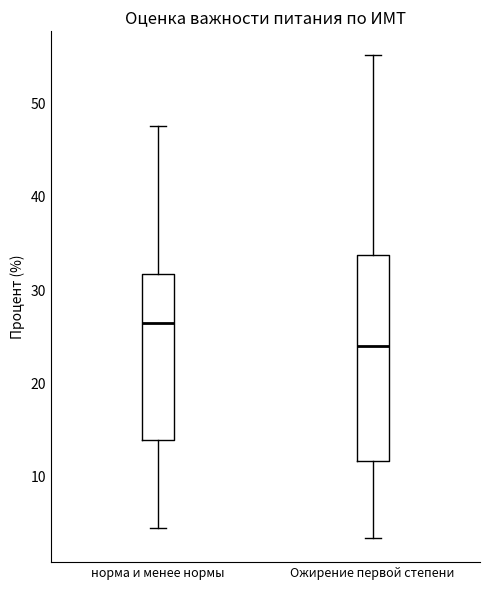

Comparing the boxes themselves (not the whiskers), which one is the tallest?

Ожирение первой степени